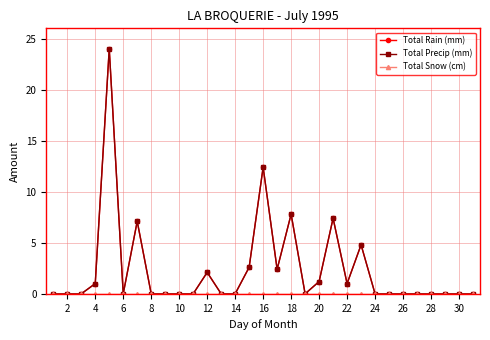

Reading left to right, what are all the values shown in this chart?

Total Rain (mm): 0.0	0.0	0.0	1.0	24.0	0.0	7.1	0.0	0.0	0.0	0.0	2.1	0.0	0.0	2.6	12.4	2.4	7.8	0.0	1.2	7.4	1.0	4.8	0.0	0.0	0.0	0.0	0.0	0.0	0.0	0.0
Total Precip (mm): 0.0	0.0	0.0	1.0	24.0	0.0	7.1	0.0	0.0	0.0	0.0	2.1	0.0	0.0	2.6	12.4	2.4	7.8	0.0	1.2	7.4	1.0	4.8	0.0	0.0	0.0	0.0	0.0	0.0	0.0	0.0
Total Snow (cm): 0.0	0.0	0.0	0.0	0.0	0.0	0.0	0.0	0.0	0.0	0.0	0.0	0.0	0.0	0.0	0.0	0.0	0.0	0.0	0.0	0.0	0.0	0.0	0.0	0.0	0.0	0.0	0.0	0.0	0.0	0.0